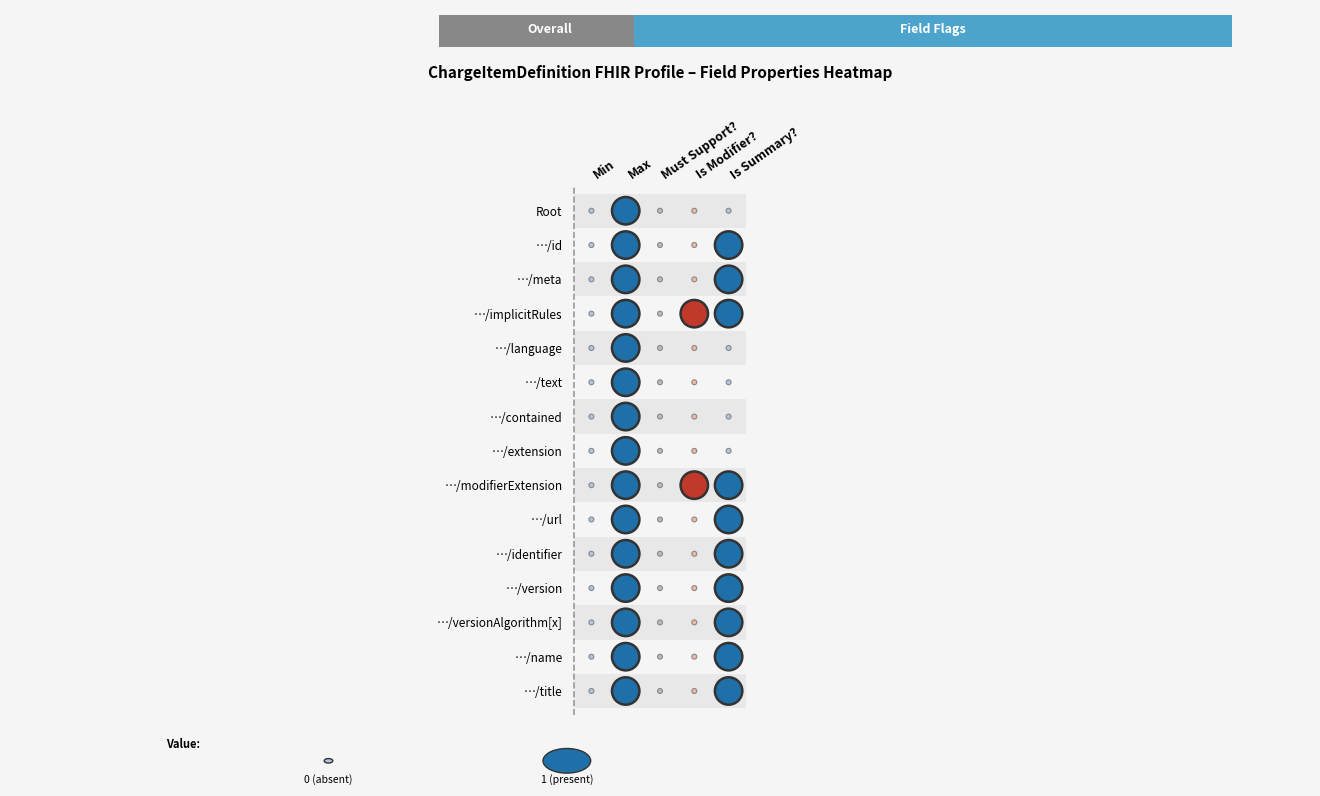

Rank the categories by Is Modifier? value from highest to lowest.

3, 8, 0, 1, 2, 4, 5, 6, 7, 9, 10, 11, 12, 13, 14